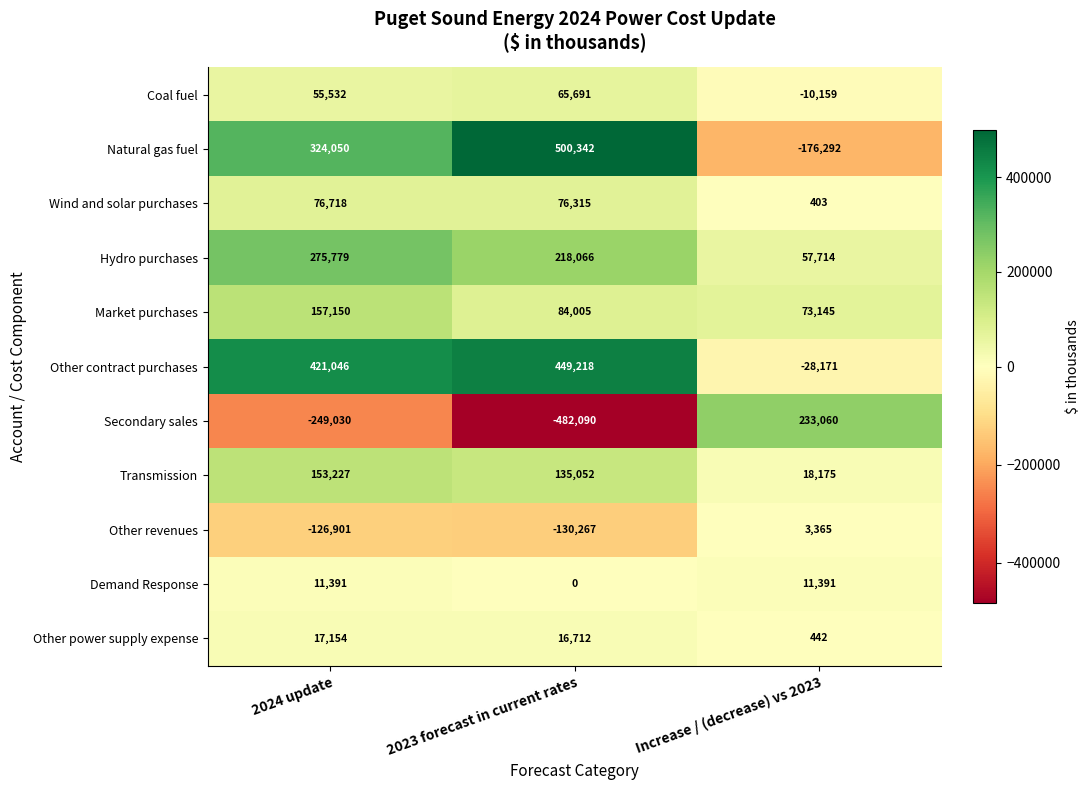

Which series has the largest range (max minus min)?

Secondary sales